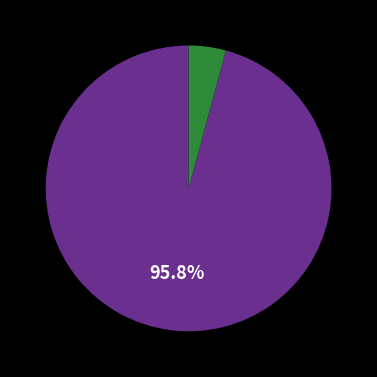

Does any single category account for the majority?

Yes